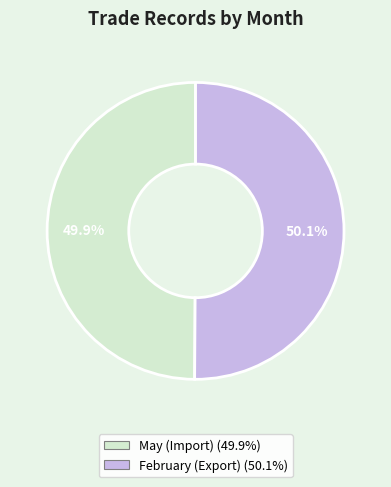

What is the ratio of the value at February (Export) to the value at May (Import)?

1.0